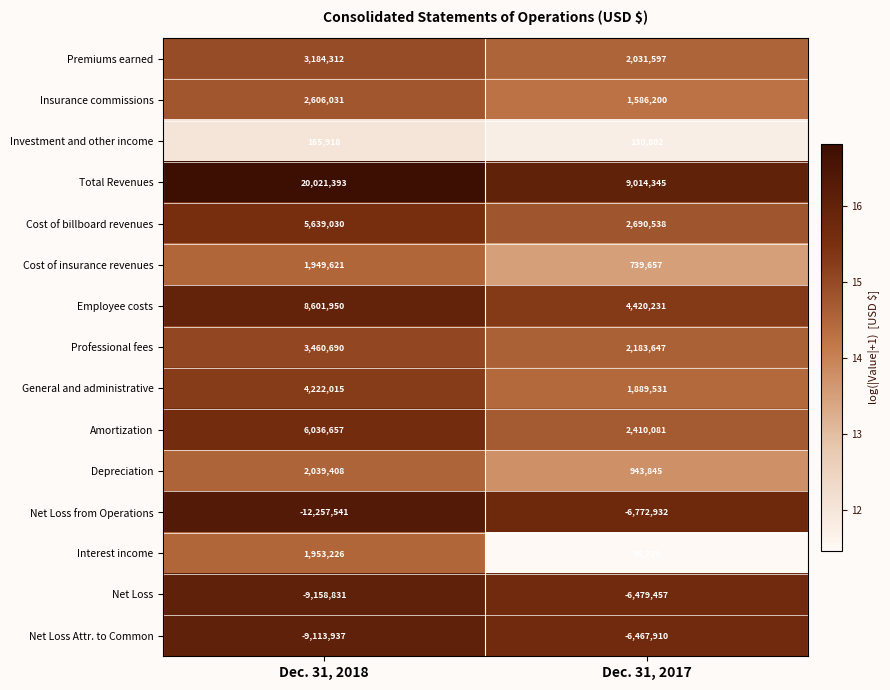

Which series has the largest total across all categories?

Total Revenues